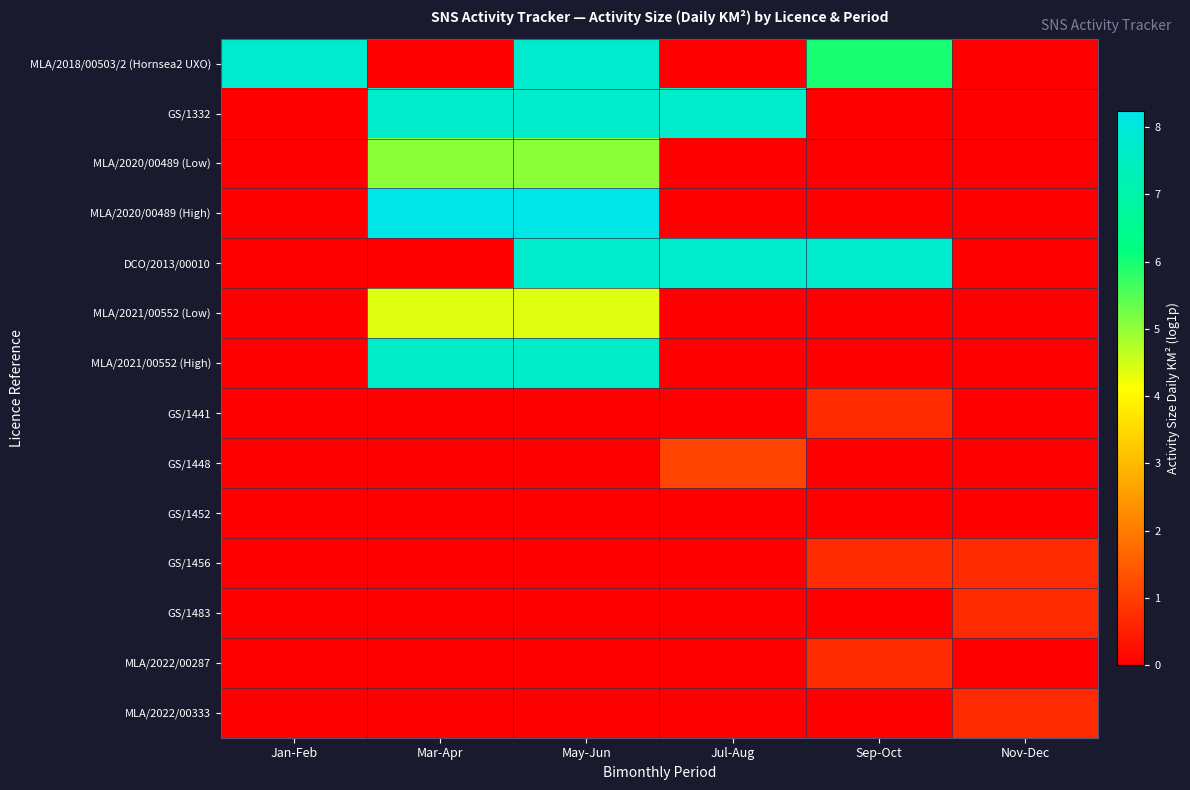

Which series has the largest total across all categories?

DCO/2013/00010